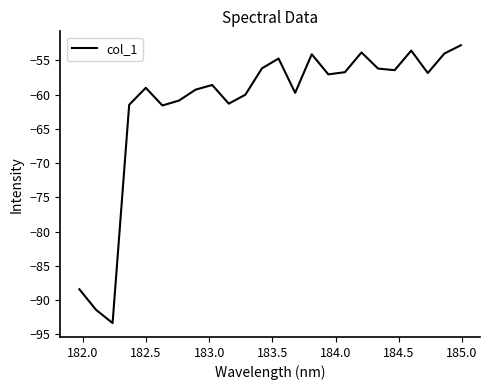

How many interior local valleys (lower than both neighbors) does the data have?

7